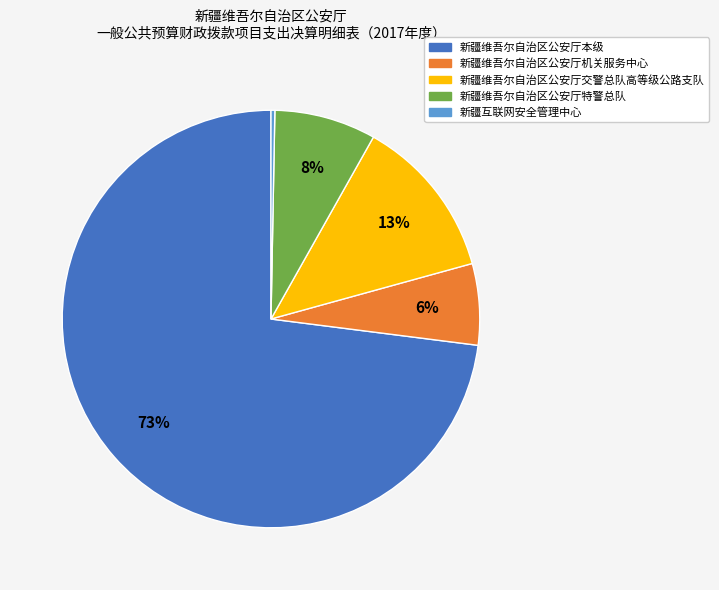

The 新疆互联网安全管理中心 slice represents 6% of the pie. True or false?

False